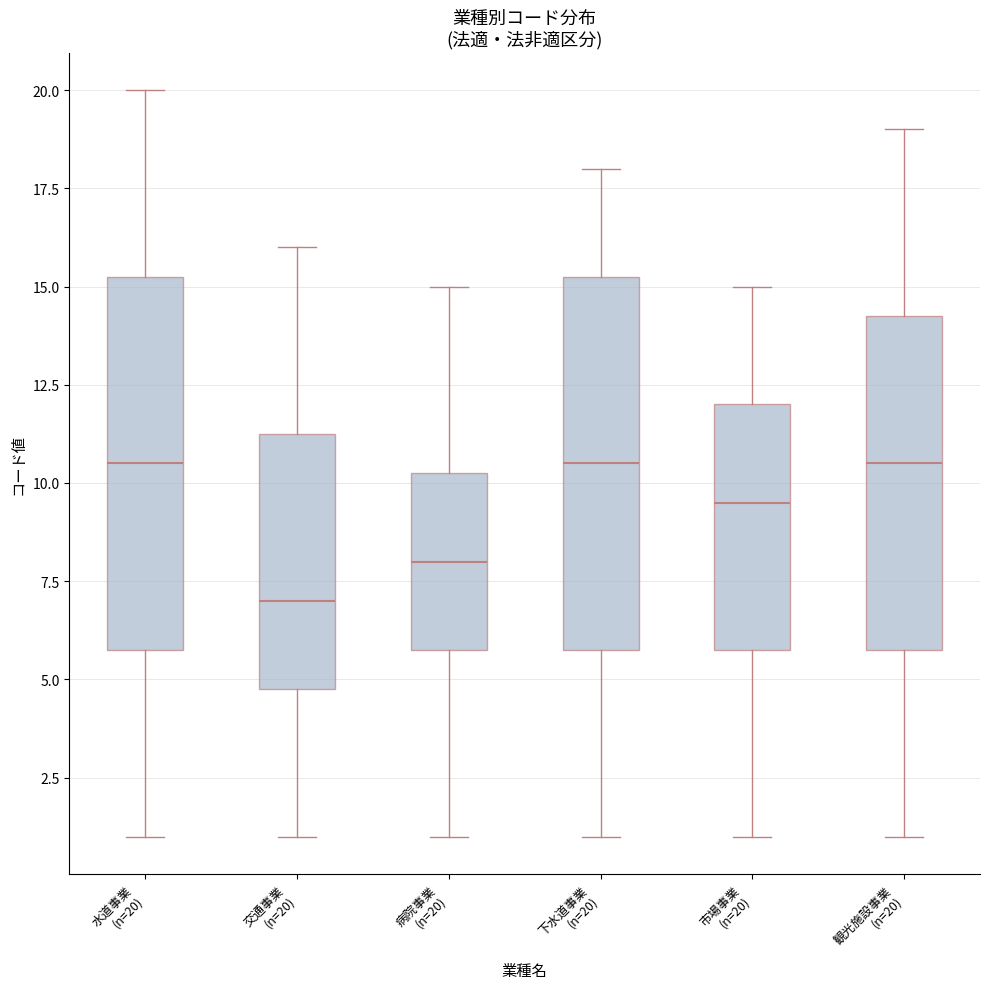

Reading left to right, transcribe this box plot: for each box, give where its median line is, the range the box spans, and where its two whiskers end, as read against the y-axis. The values are not printed on the chart, so give them approximately, as read against the axis.

水道事業 (n=20): median 10.5, box 6.0 to 15.5, whiskers 1.0 to 20.0
交通事業 (n=20): median 7.0, box 5.0 to 11.5, whiskers 1.0 to 16.0
病院事業 (n=20): median 8.0, box 6.0 to 10.5, whiskers 1.0 to 15.0
下水道事業 (n=20): median 10.5, box 6.0 to 15.5, whiskers 1.0 to 18.0
市場事業 (n=20): median 9.5, box 6.0 to 12.0, whiskers 1.0 to 15.0
観光施設事業 (n=20): median 10.5, box 6.0 to 14.5, whiskers 1.0 to 19.0